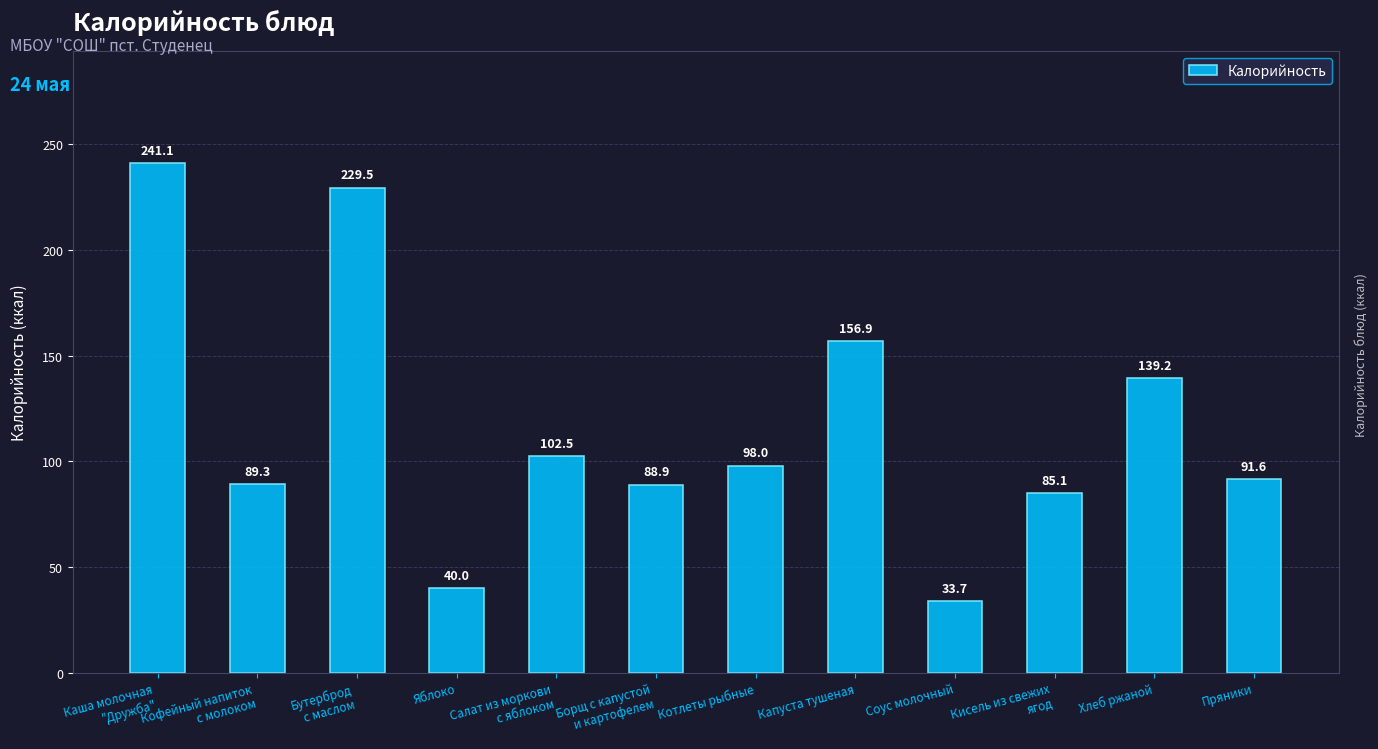

At which category does the chart reach its minimum across all series?

Соус молочный